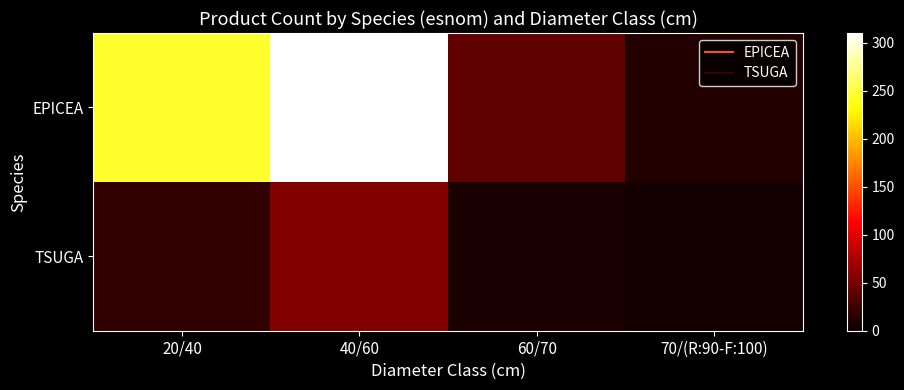

Between 20/40 and 70/(R:90-F:100), which is larger?

20/40